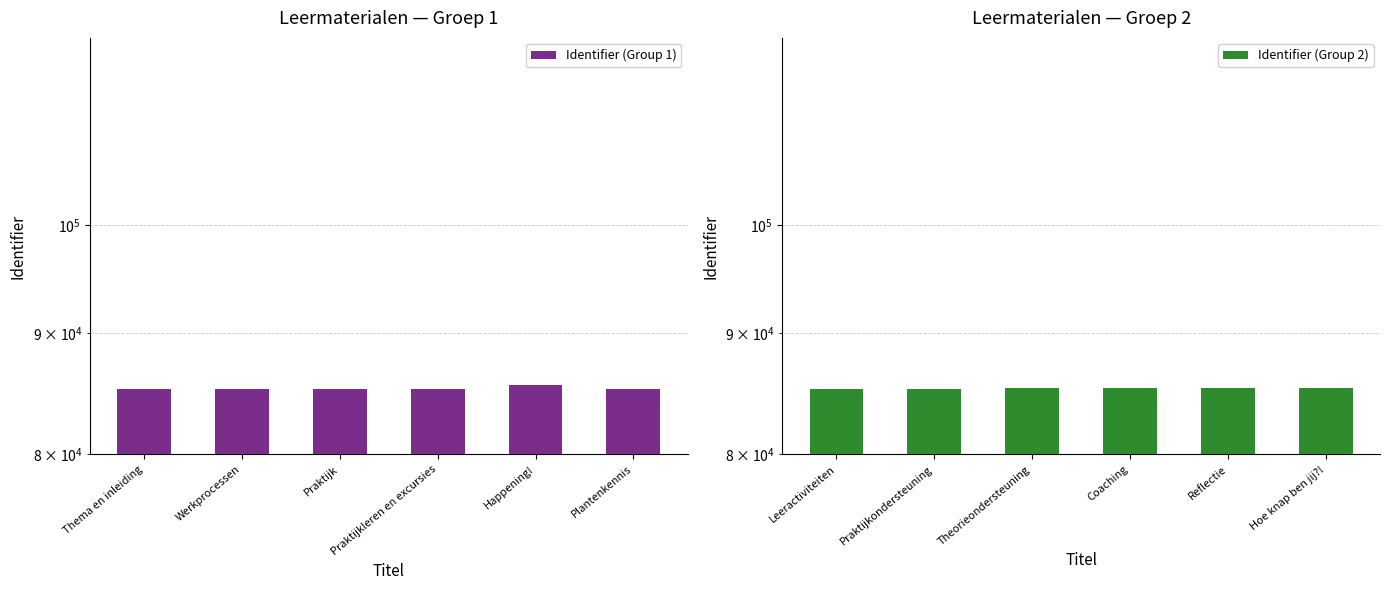

What is the value of the Identifier (Group 2) bar at the 6th from the left?

85356